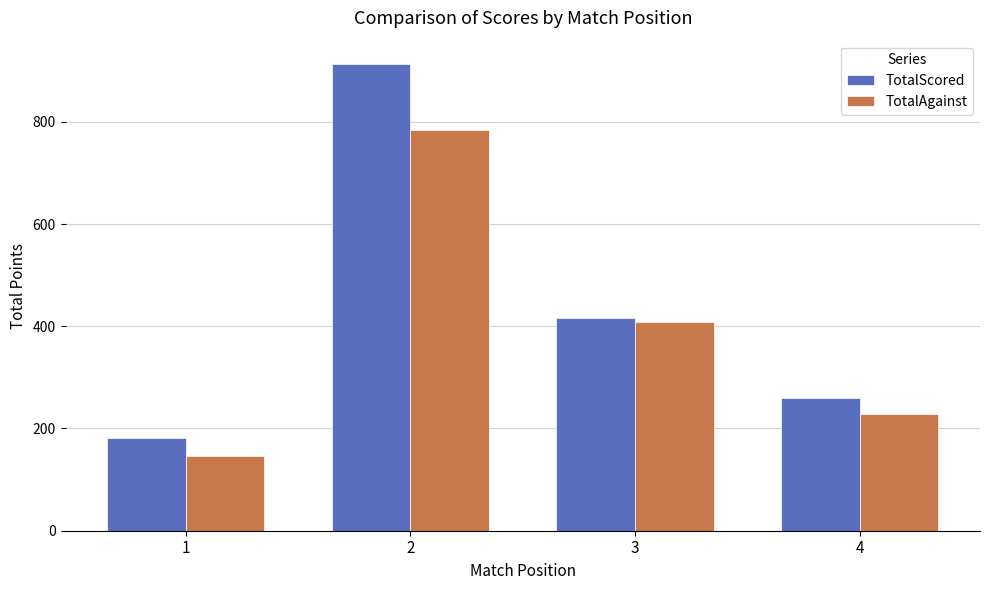

What is the difference between the highest and lowest values at 1?

35